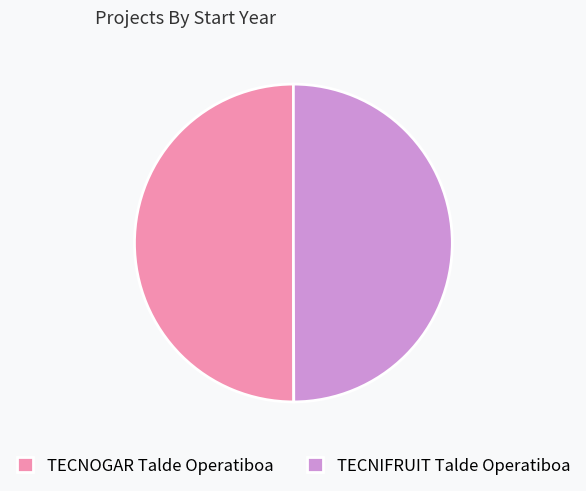

What is the ratio of the value at TECNOGAR Talde Operatiboa to the value at TECNIFRUIT Talde Operatiboa?

1.0